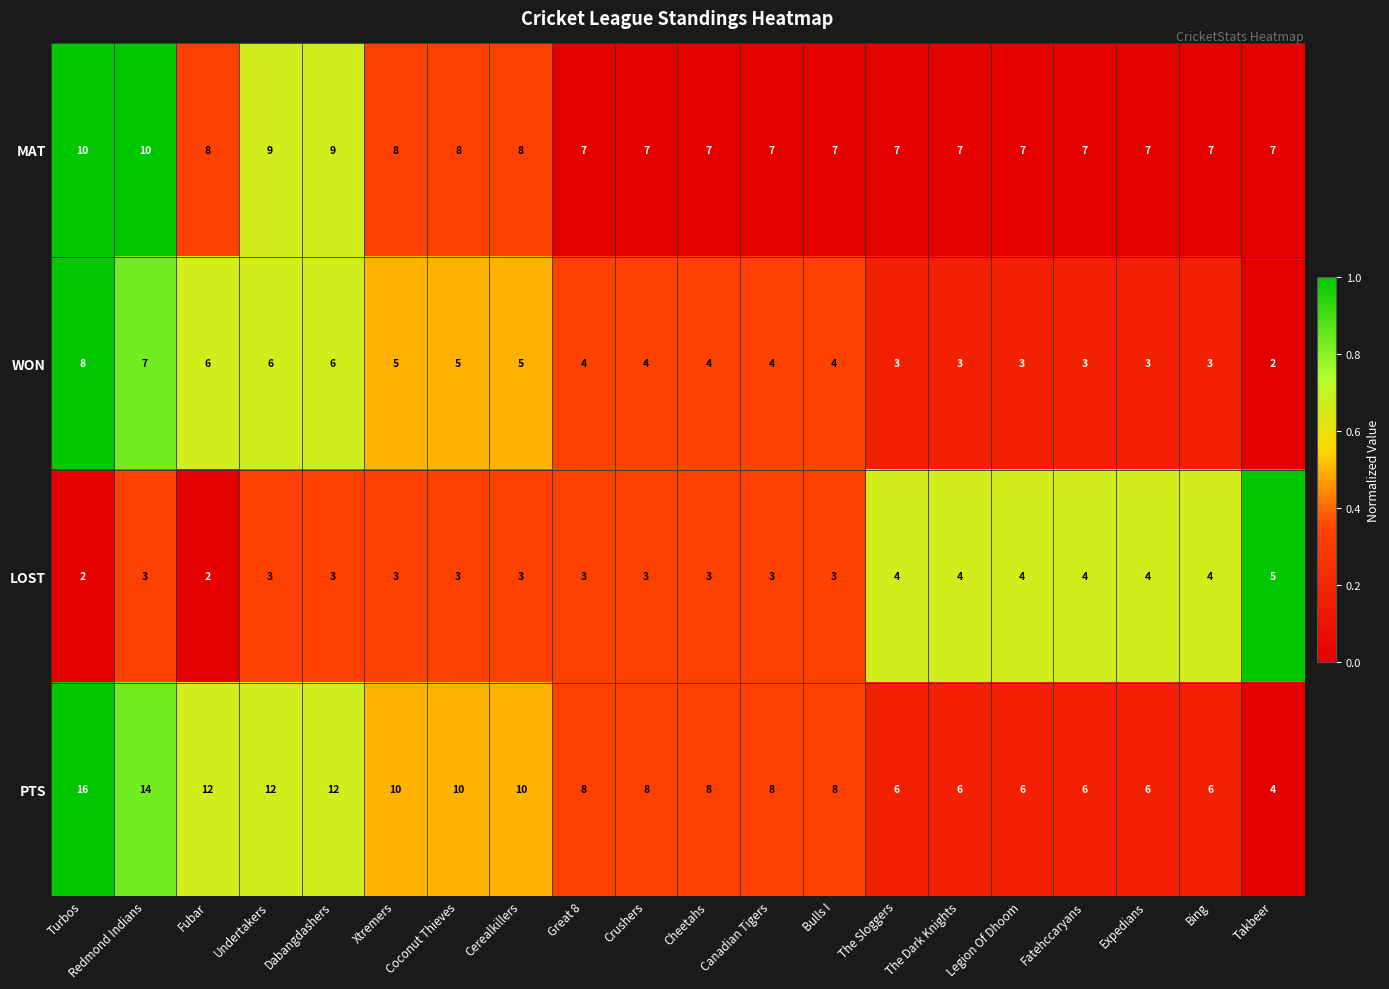

At which category is the sum across all series the highest?

Turbos